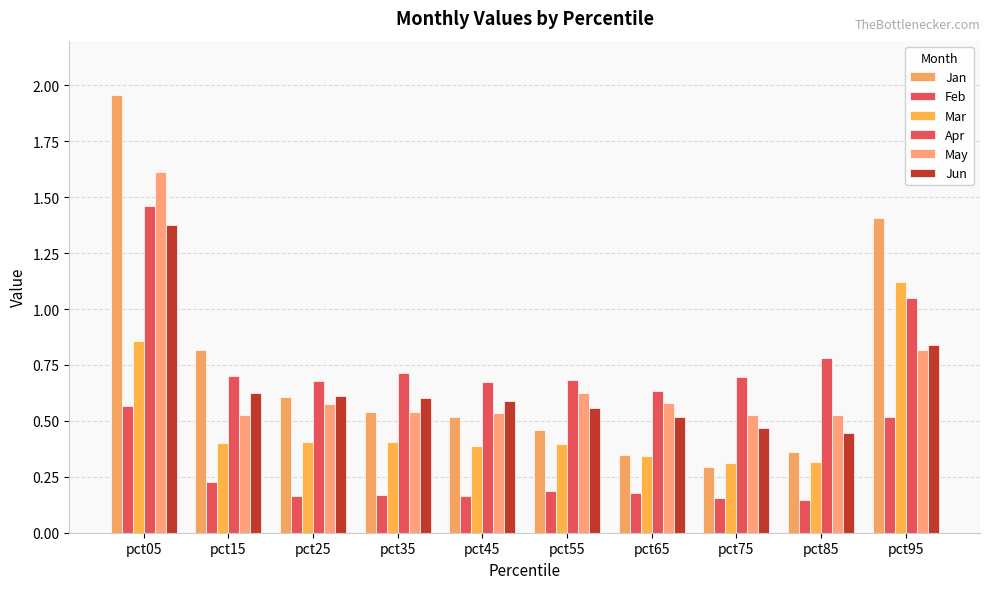

Rank the series at pct65 from lowest to highest value.

Feb, Mar, Jan, Jun, May, Apr